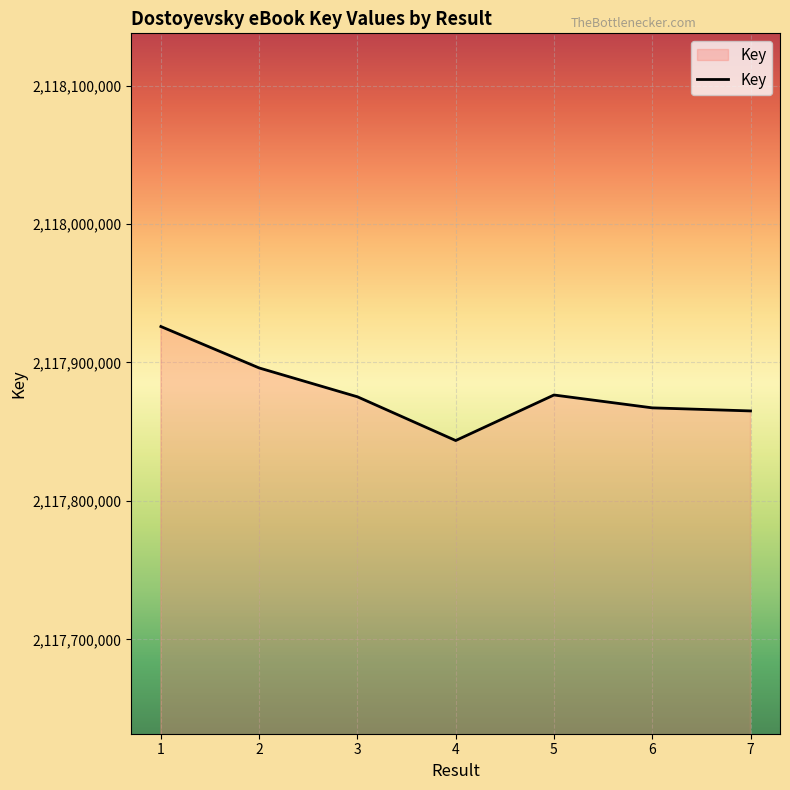

Which has a higher value, 5 or 1?

1